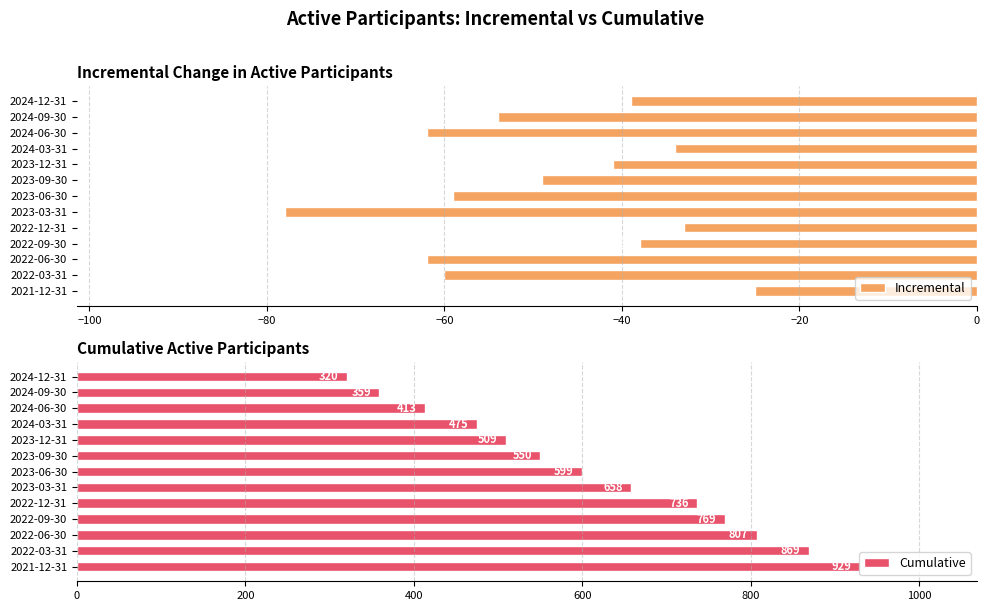

What is the sum of the Incremental values at 2023-03-31 and 2023-06-30?

-137